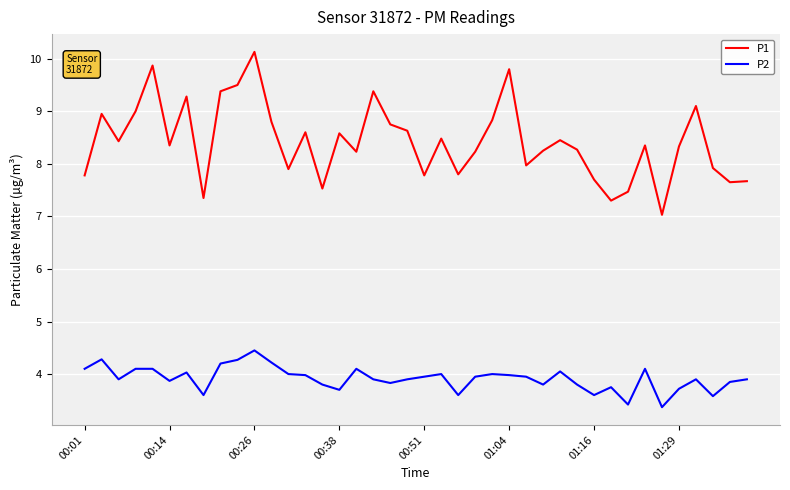

Which series has the widest spread of values?

P1